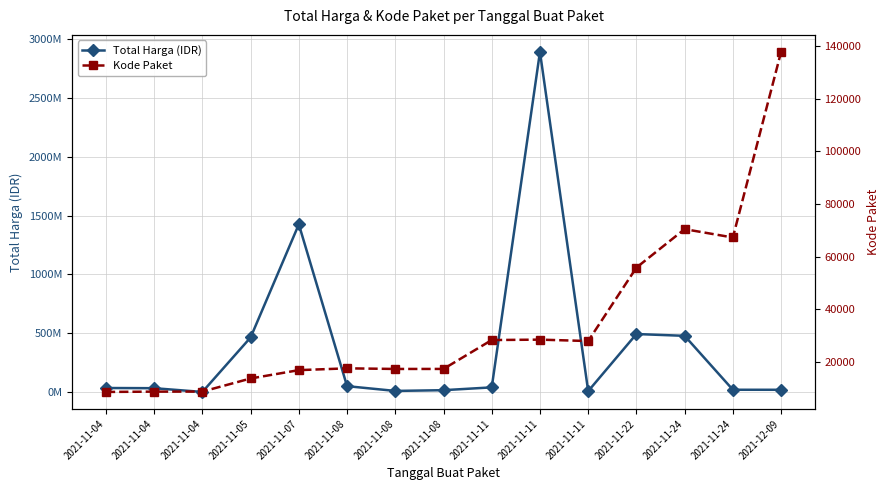

What is the total value across all series at 2021-11-11?

39468271